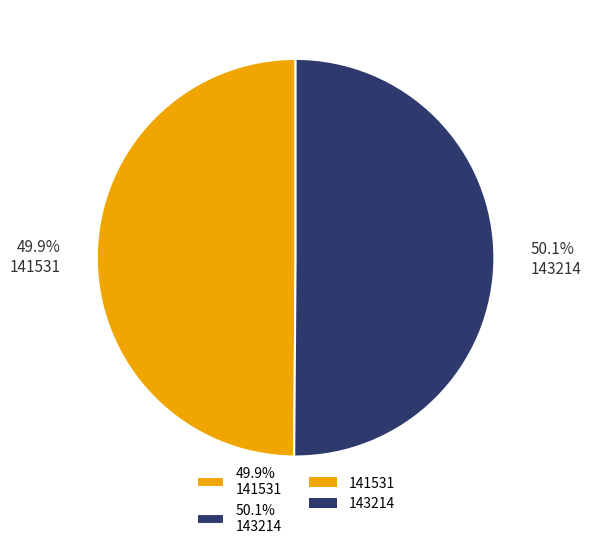

Is there a majority slice in this chart?

Yes